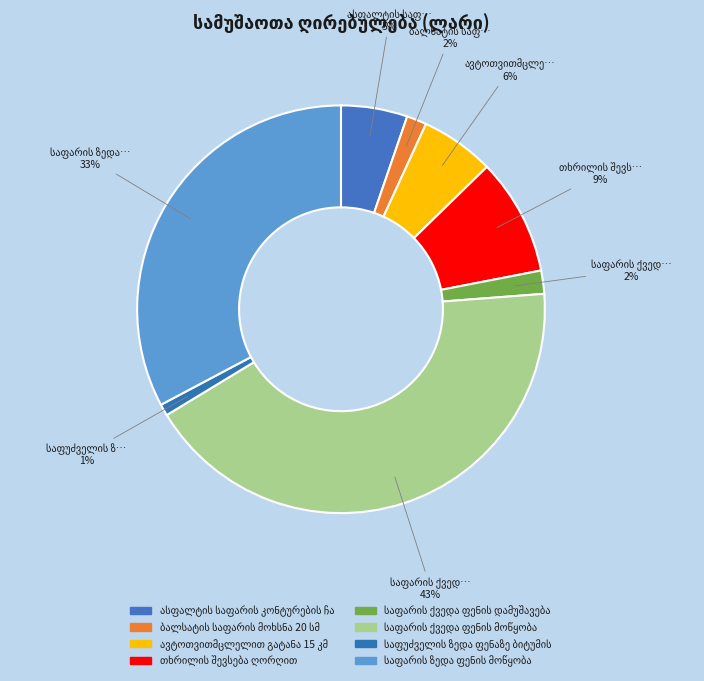

Count the number of slices in the pie.

8